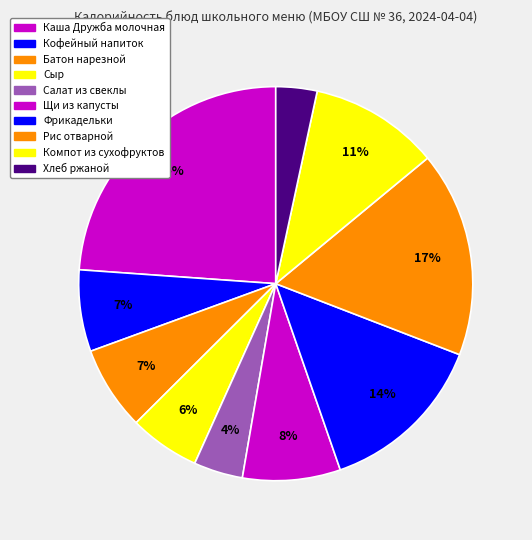

To the nearest percent, what portion does Салат из свеклы represent?

4%